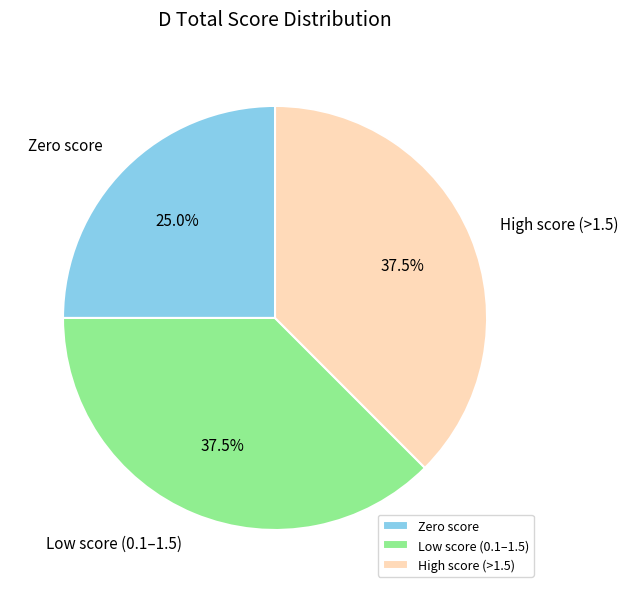

Does any single category account for the majority?

No